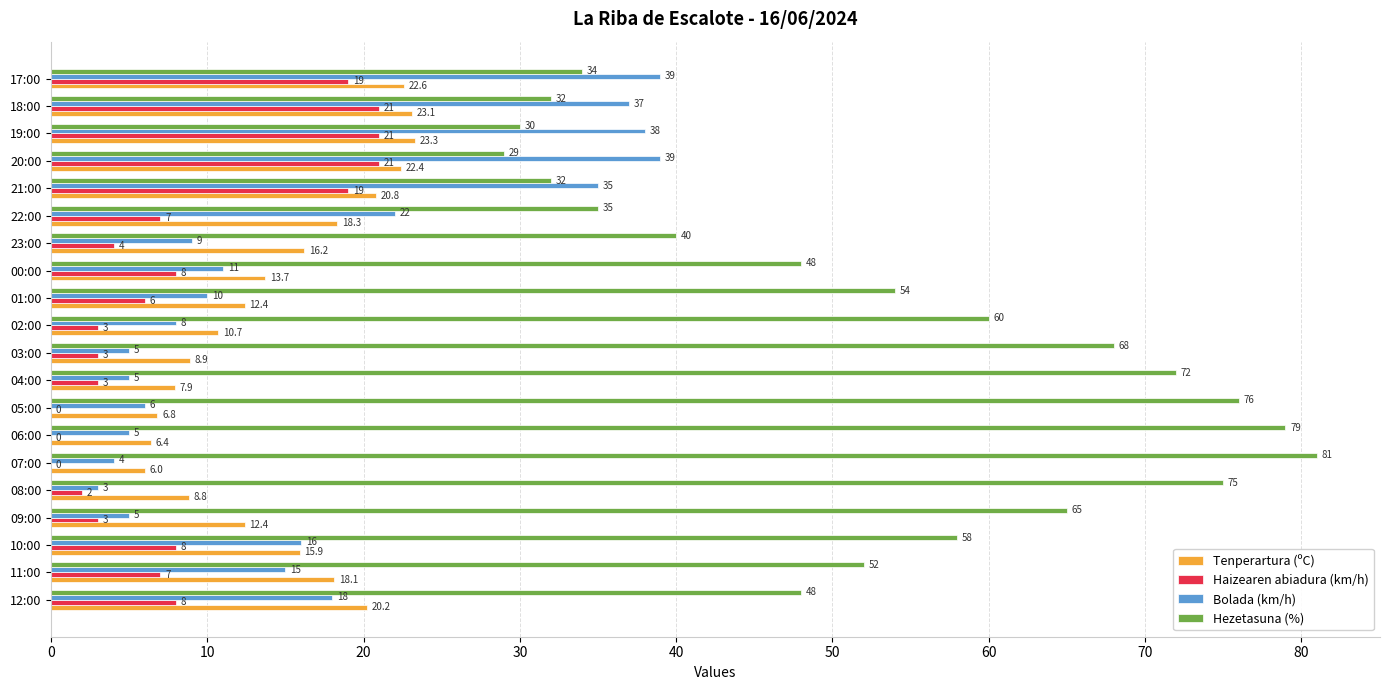

What is the highest value of the Haizearen abiadura (km/h) series?

21.0